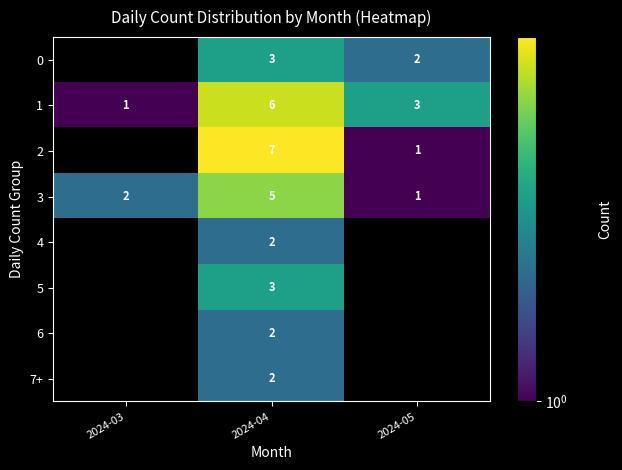

Count the 1 values in the range 1 to 6.

3